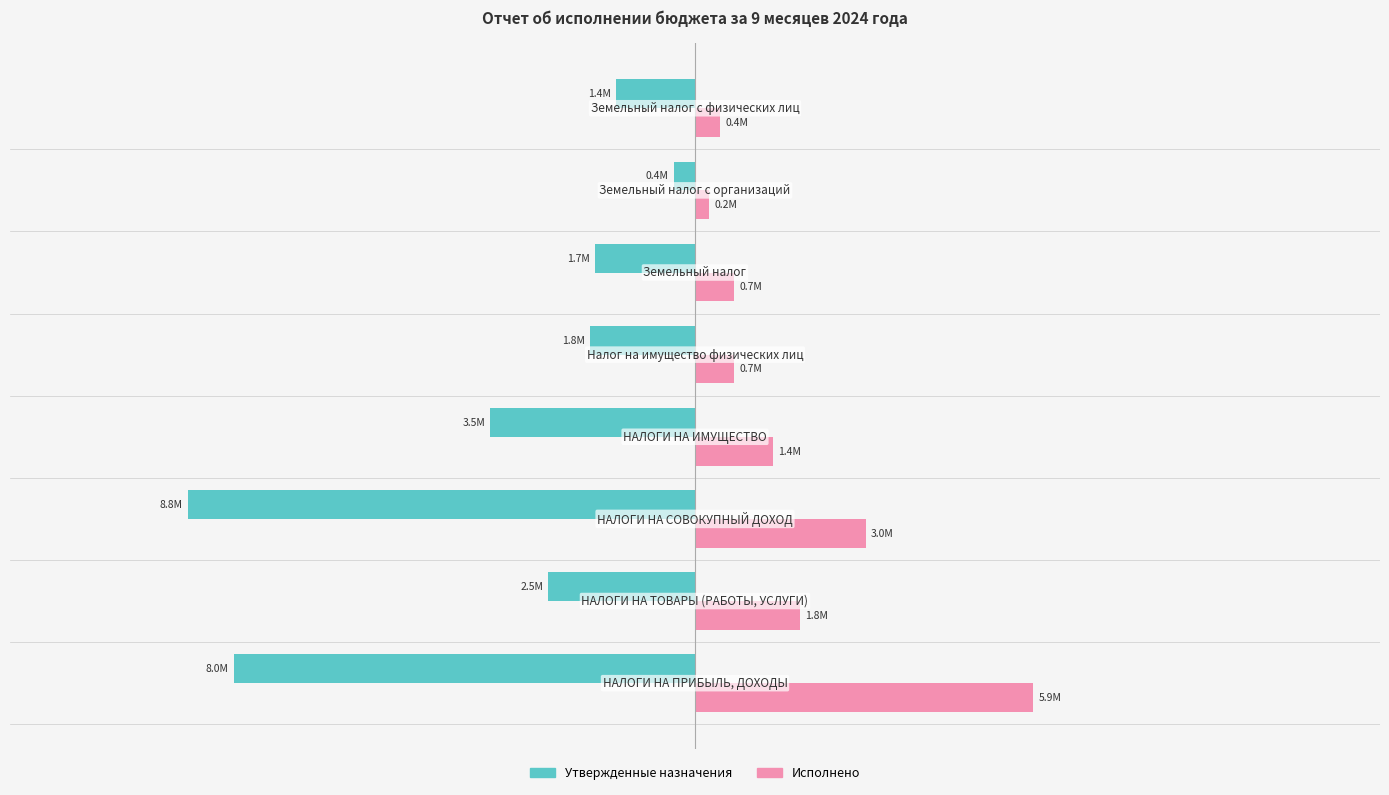

What is the value of the Утвержденные назначения bar at the 1st from the left?

-8000000.0